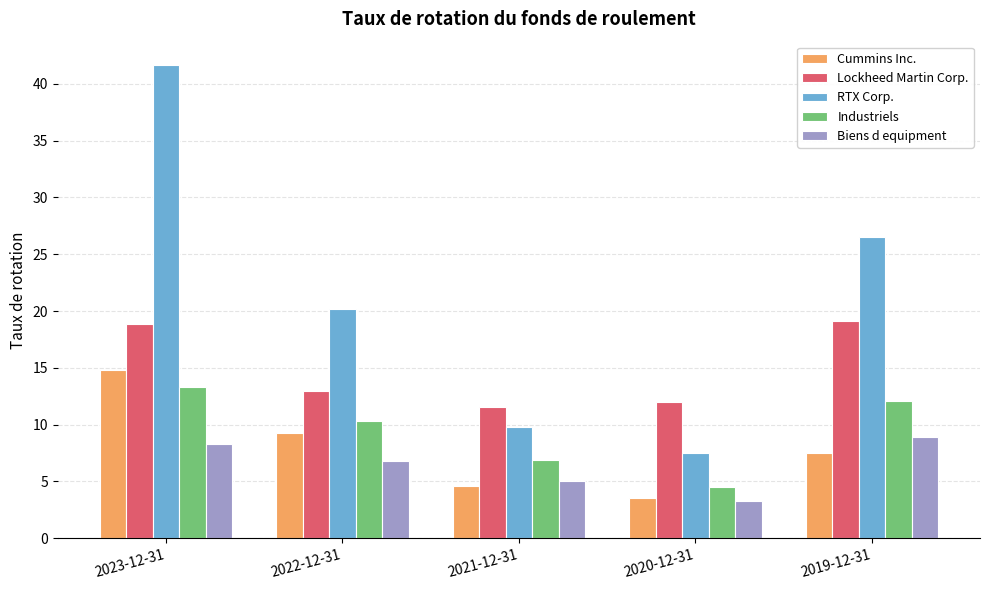

What are all the series names shown in the legend?

Cummins Inc., Lockheed Martin Corp., RTX Corp., Industriels, Biens d equipment